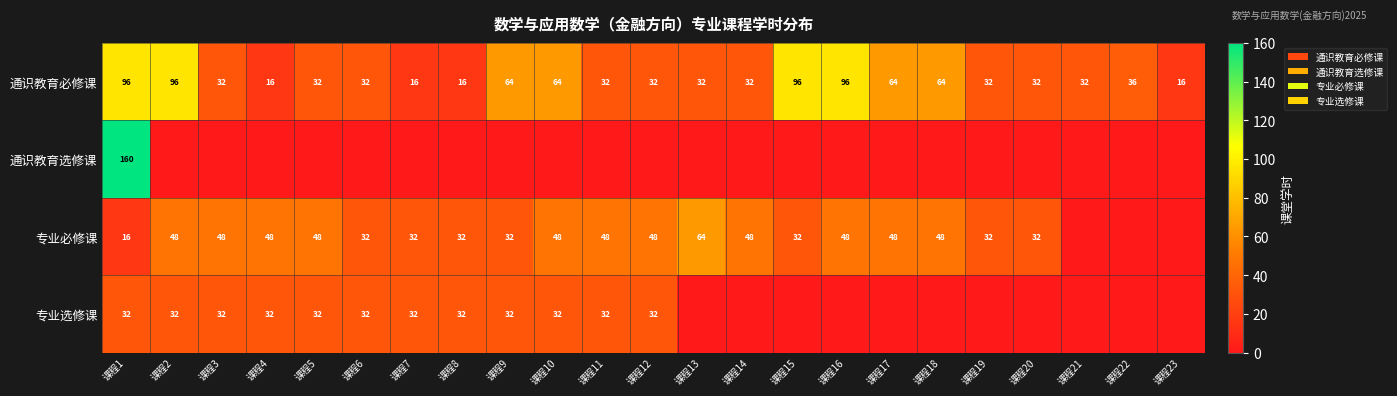

At 课程1, list the series in order from largest to smallest.

通识教育选修课, 通识教育必修课, 专业选修课, 专业必修课